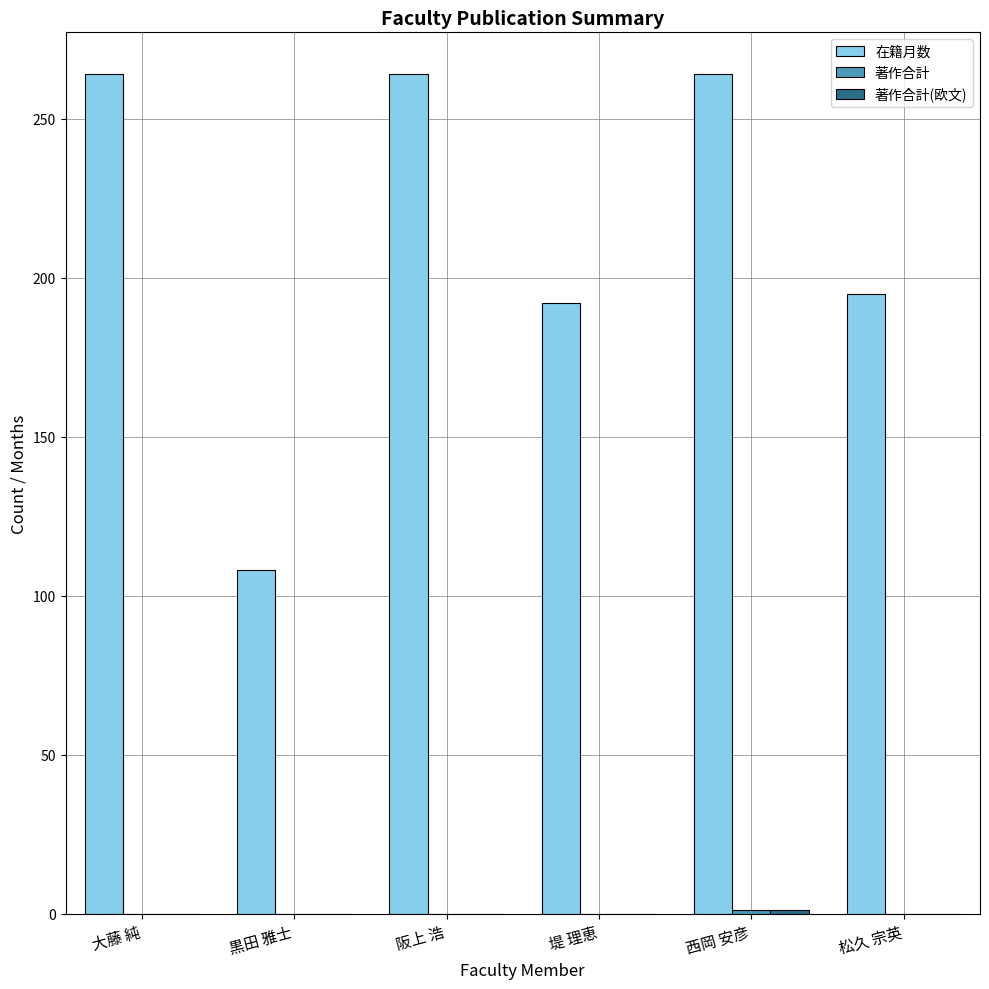

True or false: 在籍月数 has a value of 108 at 黒田 雅士.

True